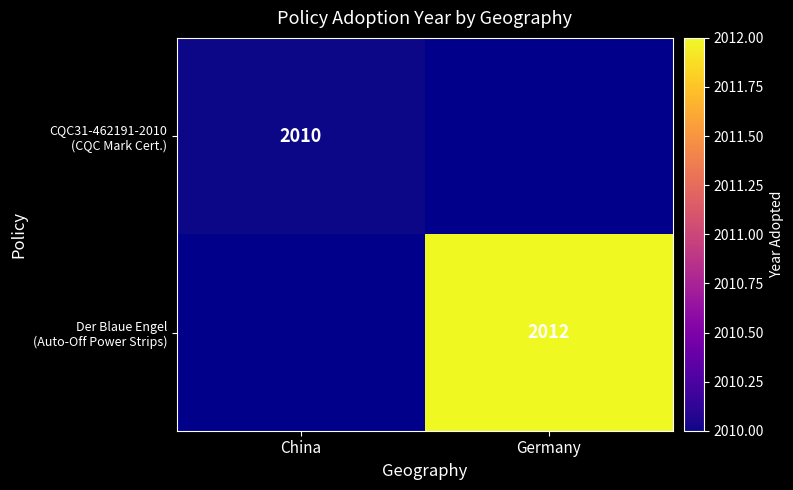

Rank the series by their average value, from lowest to highest.

CQC31-462191-2010 (CQC Mark Cert.), Der Blaue Engel (Auto-Off Power Strips)